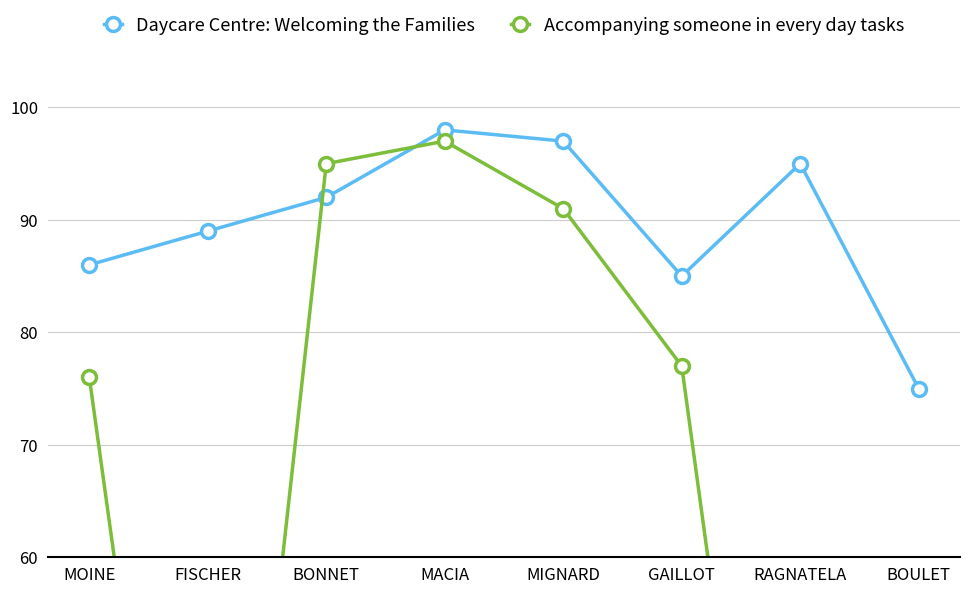

Rank the series by their maximum value, from lowest to highest.

Accompanying someone in every day tasks, Daycare Centre: Welcoming the Families